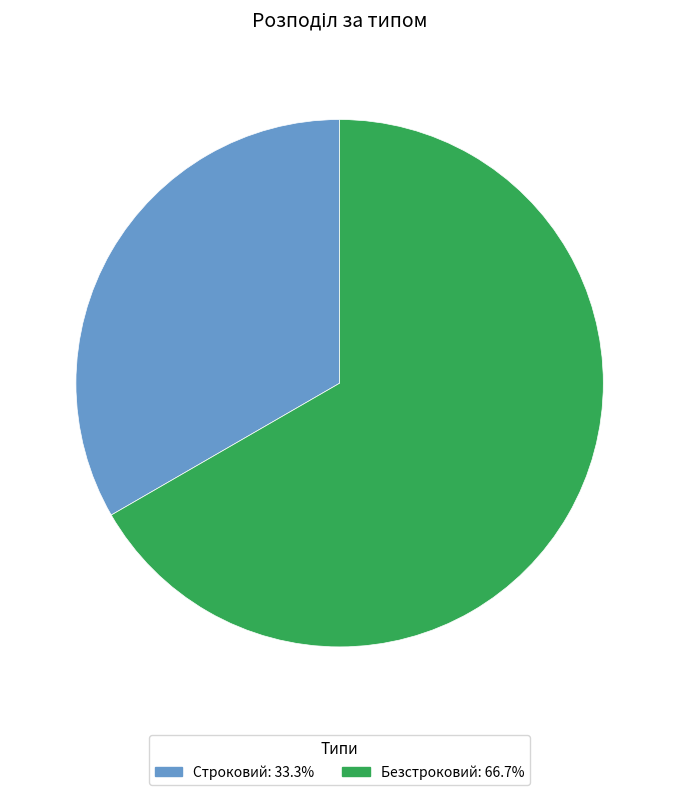

Do Безстроковий and Строковий together represent more than half of the pie?

Yes